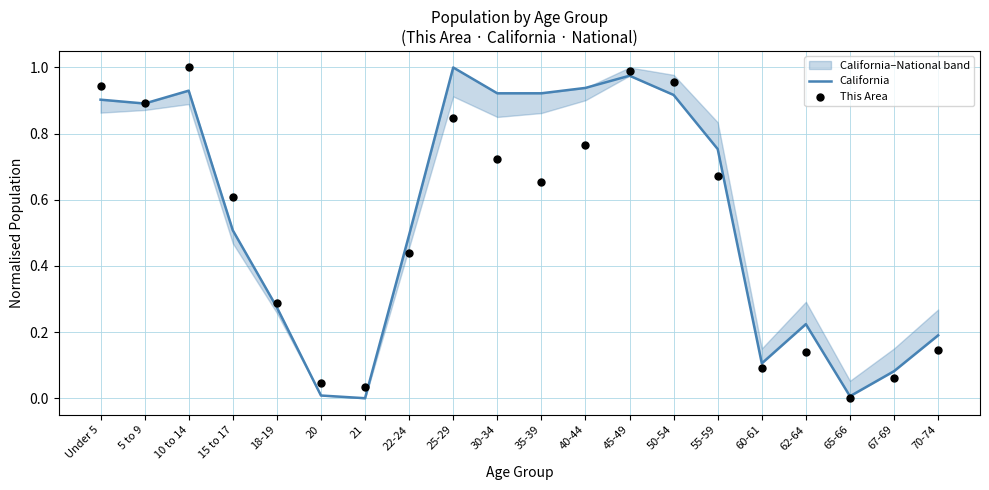

At how many categories does at least one series exceed 0?

20